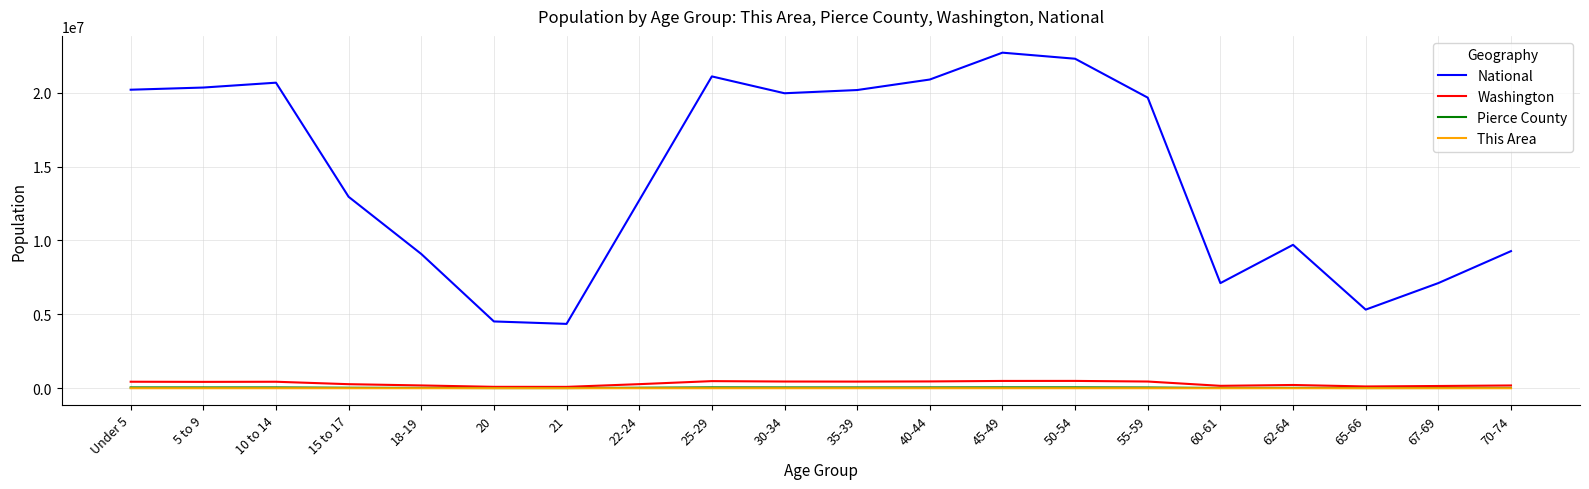

What is the sum of the Washington values at 35-39 and 70-74?

635353